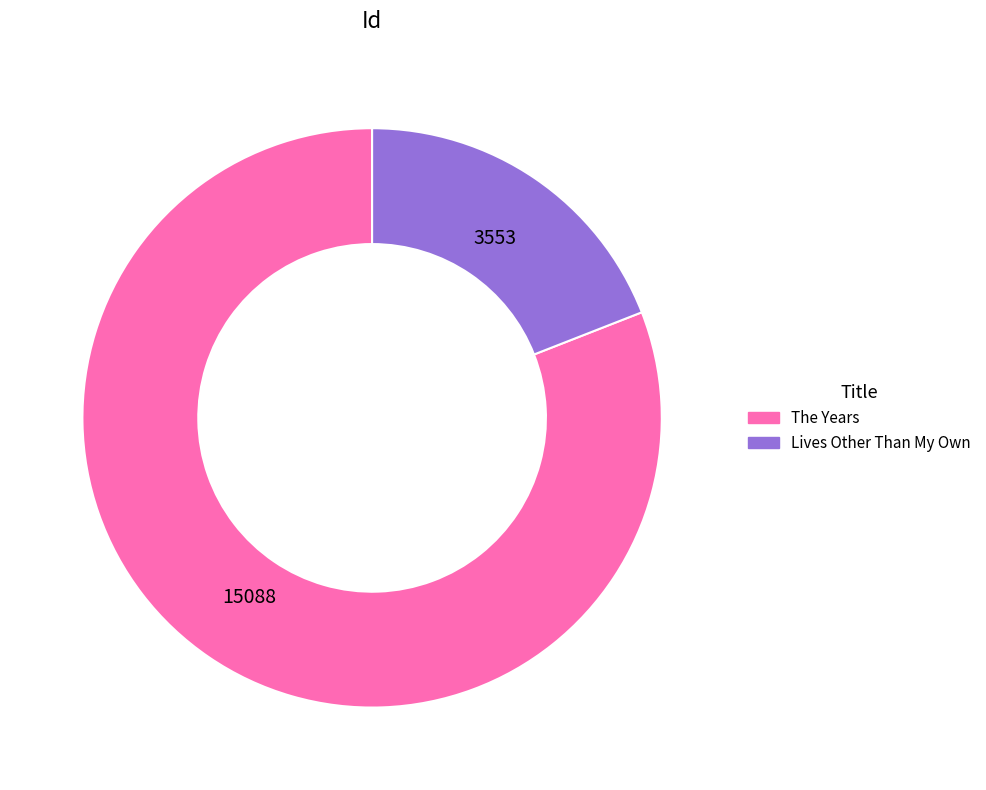

Which has a higher value, The Years or Lives Other Than My Own?

The Years